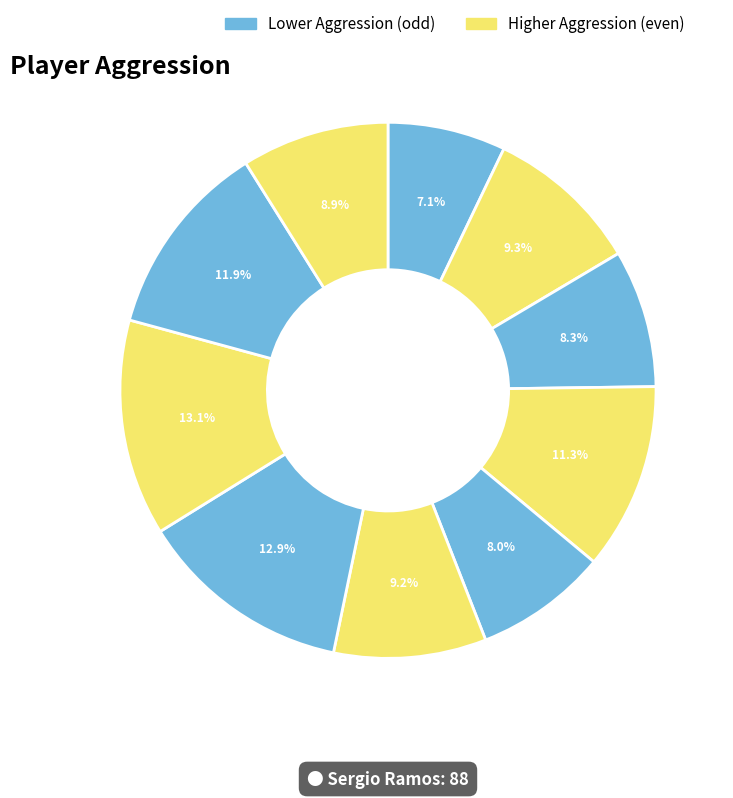

How many slices are in this pie chart?

10